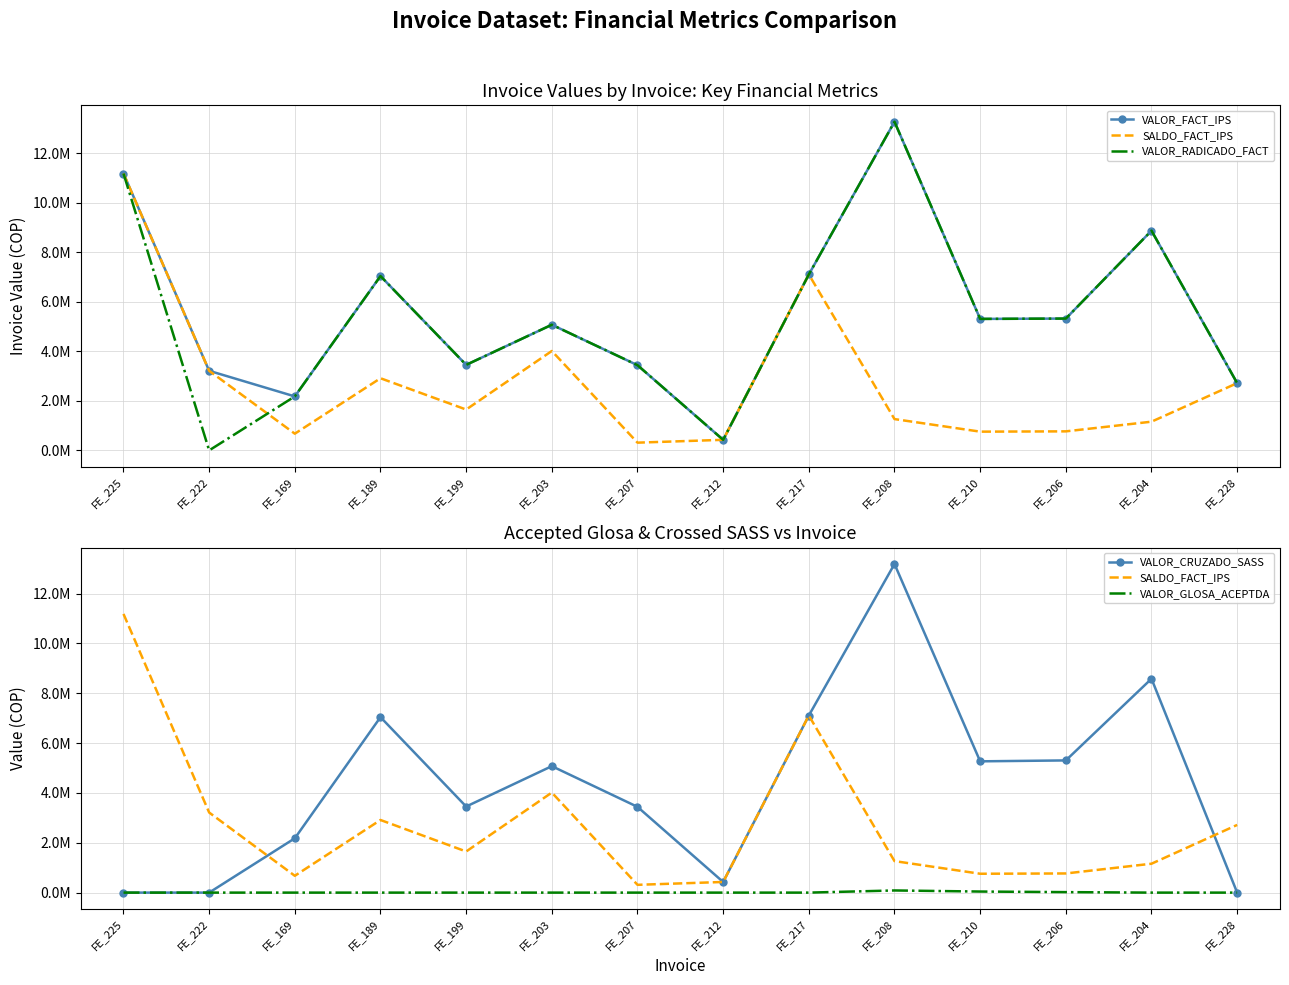

What are all the series names shown in the legend?

VALOR_FACT_IPS, SALDO_FACT_IPS, VALOR_RADICADO_FACT, VALOR_CRUZADO_SASS, VALOR_GLOSA_ACEPTDA